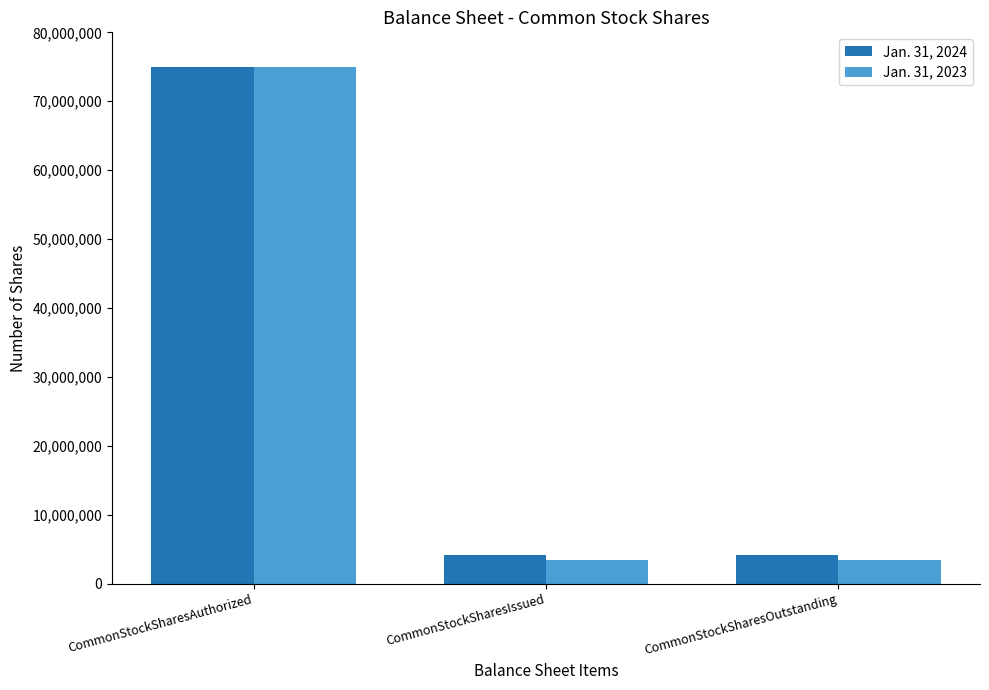

True or false: Jan. 31, 2024 has a value of 7101309 at CommonStockSharesOutstanding.

False